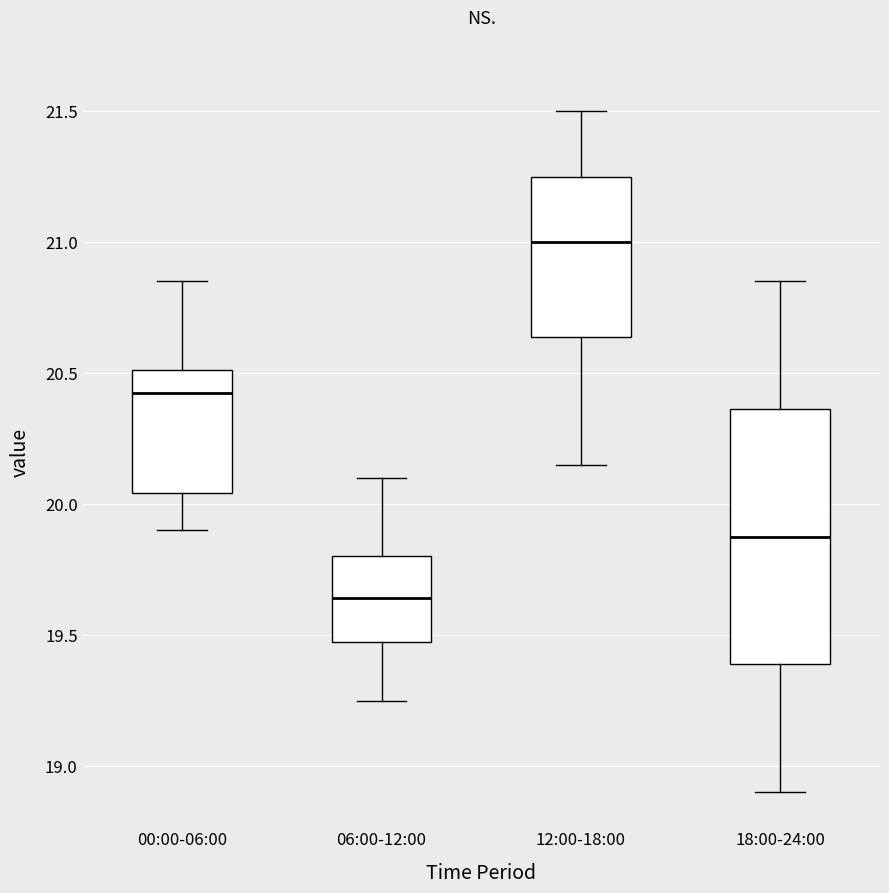

Which box has the highest median line?

12:00-18:00